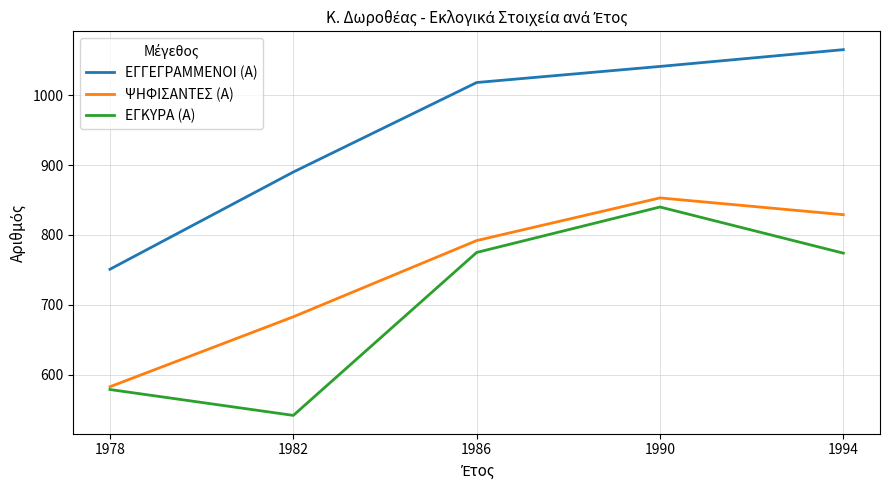

The value of ΕΓΓΕΓΡΑΜΜΕΝΟΙ (Α) at 1982 is 890. True or false?

True